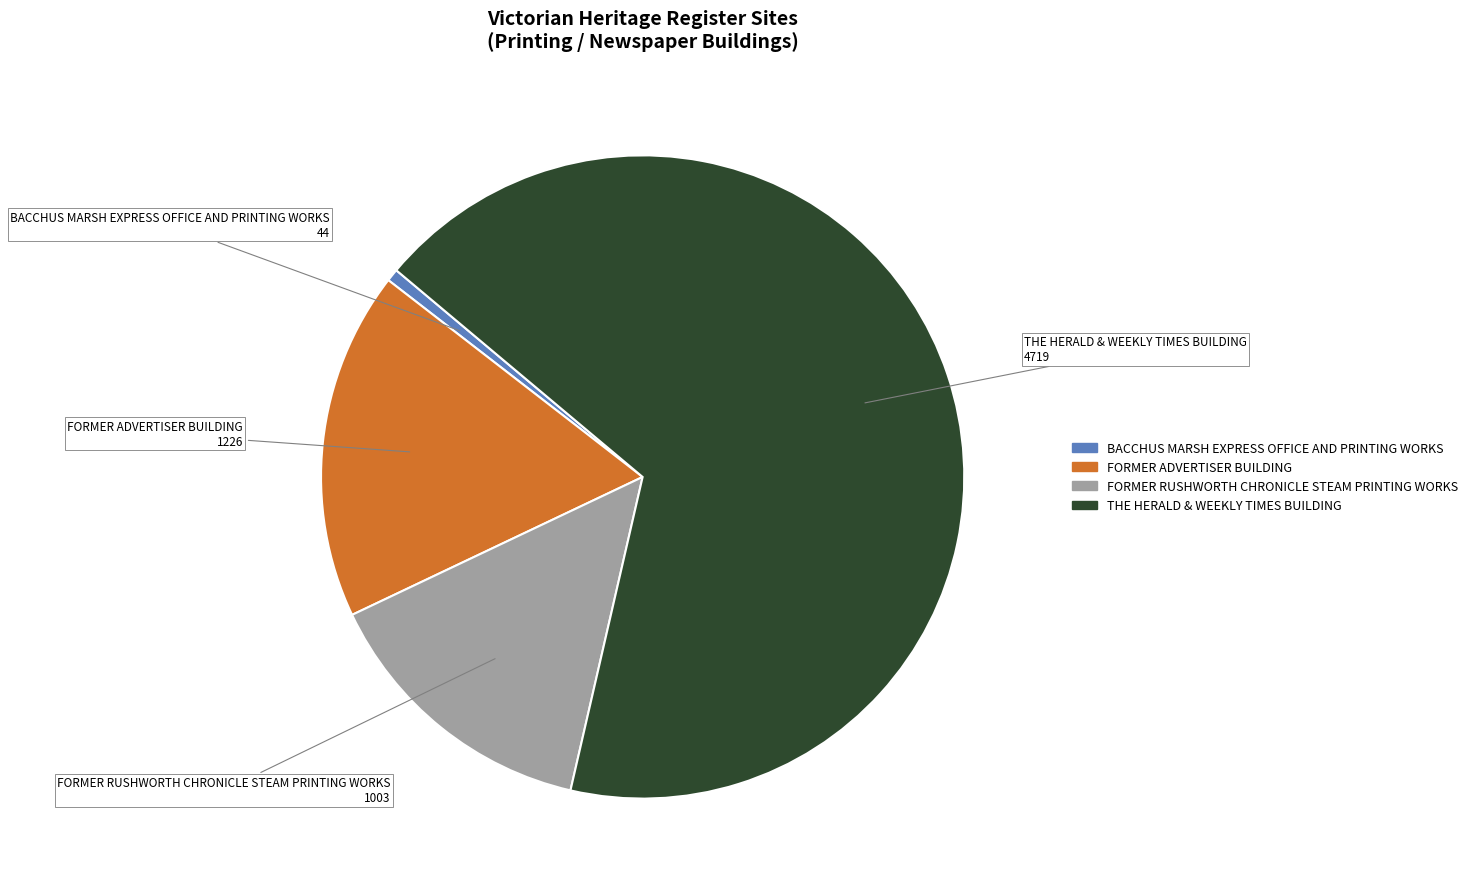

What is the smallest slice in the pie chart?

BACCHUS MARSH EXPRESS OFFICE AND PRINTING WORKS